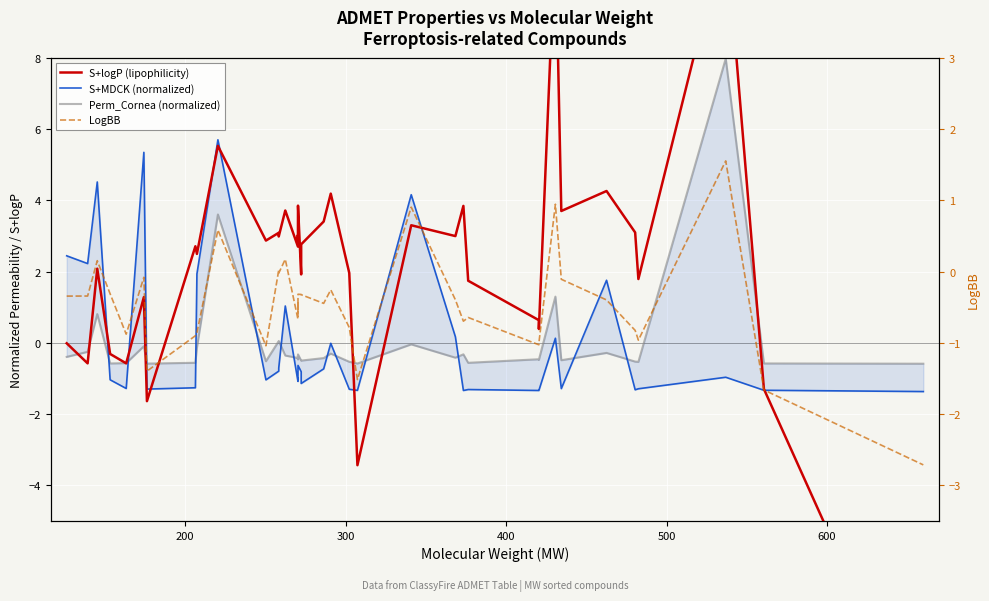

List the series in order of their peak value, highest first.

S+logP (lipophilicity), Perm_Cornea (normalized), S+MDCK (normalized), LogBB